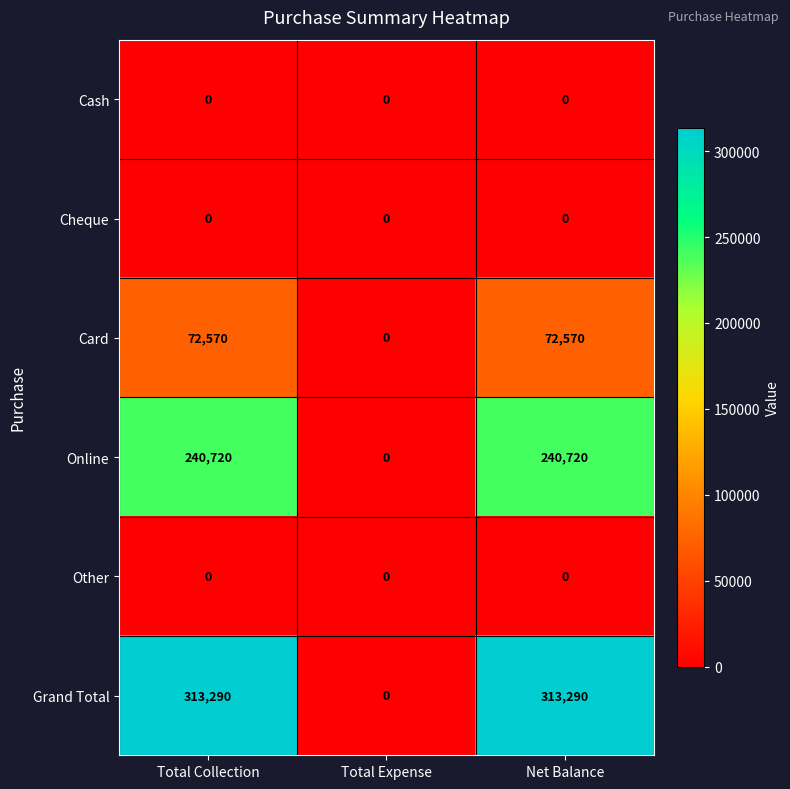

What is the difference between the highest and lowest values at Net Balance?

313290